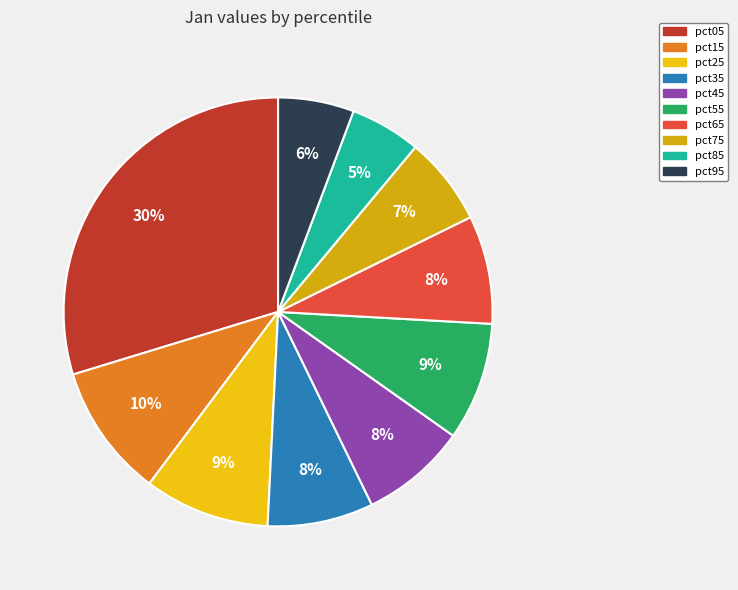

To the nearest percent, what portion does pct55 represent?

9%